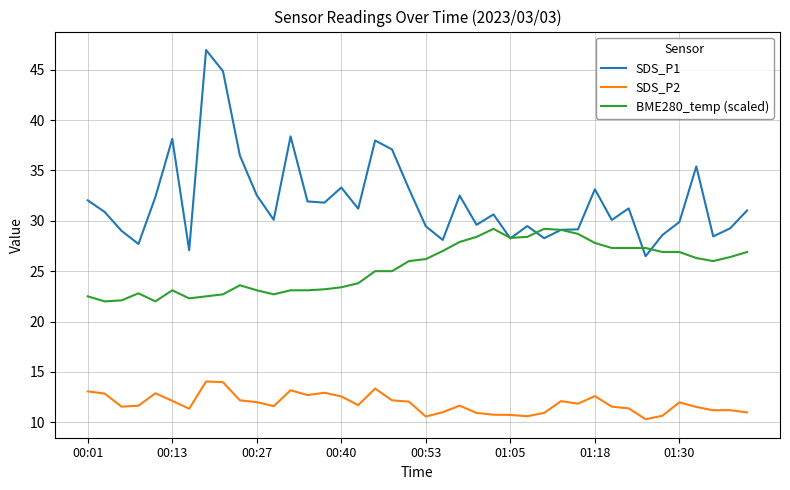

True or false: BME280_temp (scaled) and SDS_P2 cross at least once.

False